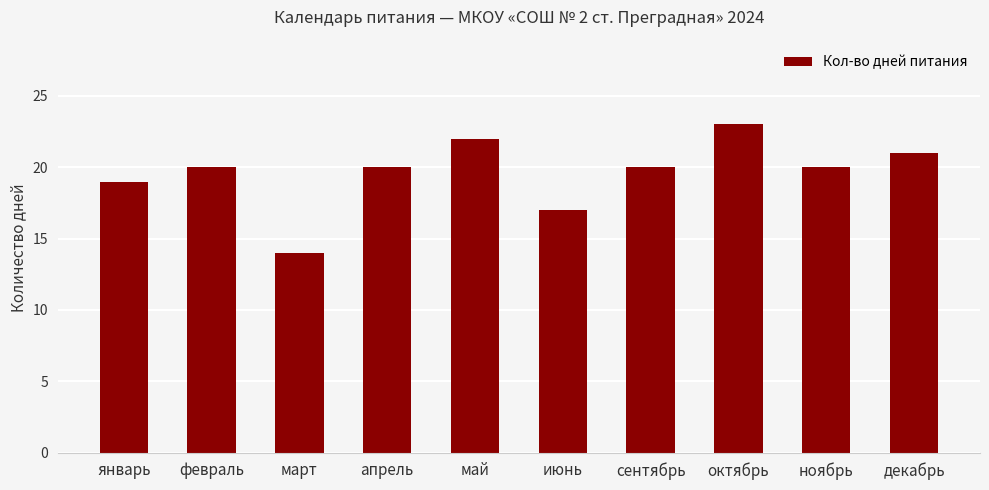

How many bars are there in total?

10